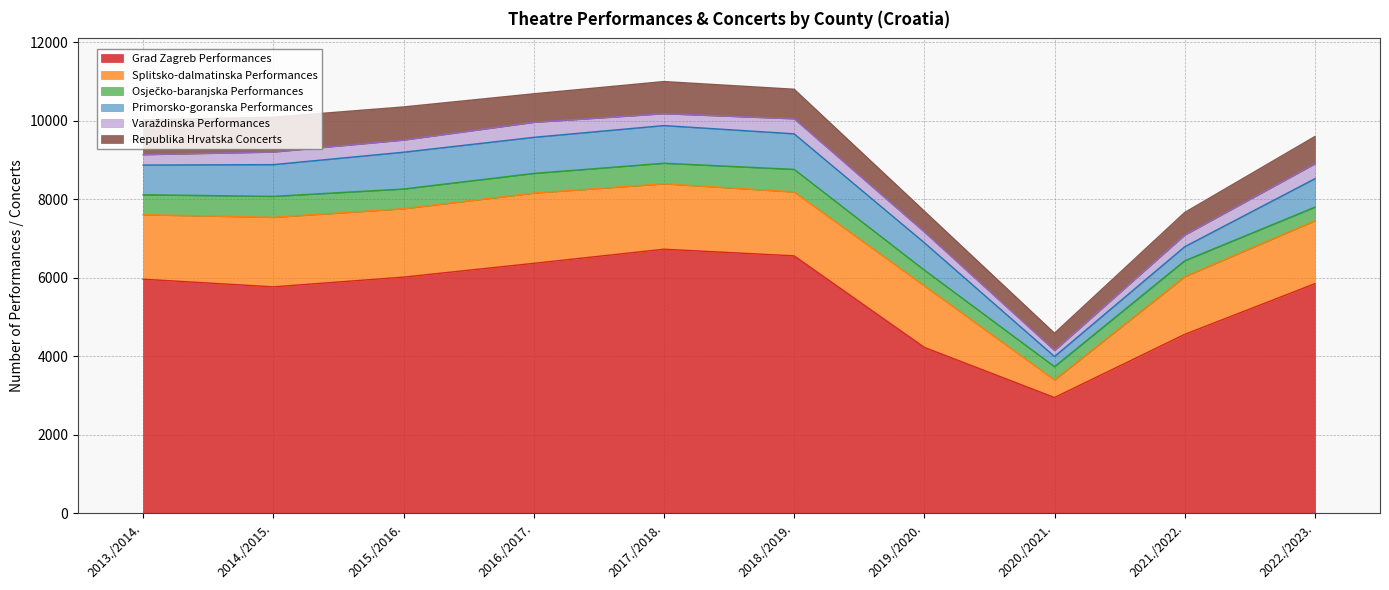

What position from the left is 2013./2014.?

1